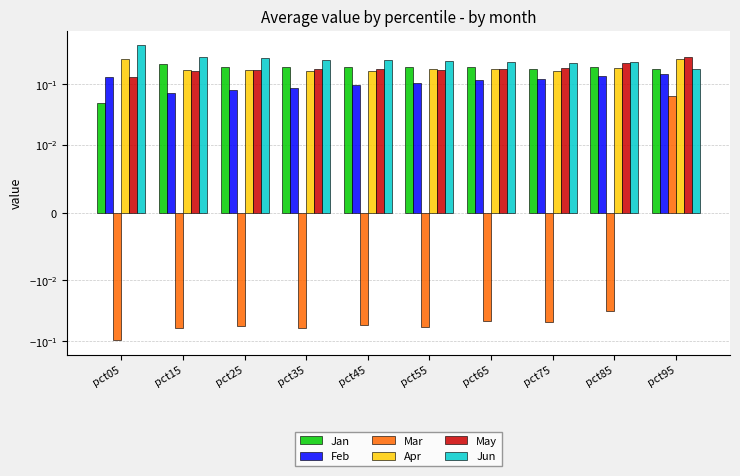

Reading right to left, transcribe all the data shown in this chart.

Jan: pct95=0.2	pct85=0.2	pct75=0.2	pct65=0.2	pct55=0.2	pct45=0.2	pct35=0.2	pct25=0.2	pct15=0.2	pct05=0.0
Feb: pct95=0.1	pct85=0.1	pct75=0.1	pct65=0.1	pct55=0.1	pct45=0.1	pct35=0.1	pct25=0.1	pct15=0.1	pct05=0.1
Mar: pct95=0.1	pct85=-0.0	pct75=-0.0	pct65=-0.0	pct55=-0.1	pct45=-0.1	pct35=-0.1	pct25=-0.1	pct15=-0.1	pct05=-0.1
Apr: pct95=0.3	pct85=0.2	pct75=0.2	pct65=0.2	pct55=0.2	pct45=0.2	pct35=0.2	pct25=0.2	pct15=0.2	pct05=0.3
May: pct95=0.3	pct85=0.2	pct75=0.2	pct65=0.2	pct55=0.2	pct45=0.2	pct35=0.2	pct25=0.2	pct15=0.2	pct05=0.1
Jun: pct95=0.2	pct85=0.2	pct75=0.2	pct65=0.2	pct55=0.2	pct45=0.3	pct35=0.3	pct25=0.3	pct15=0.3	pct05=0.4